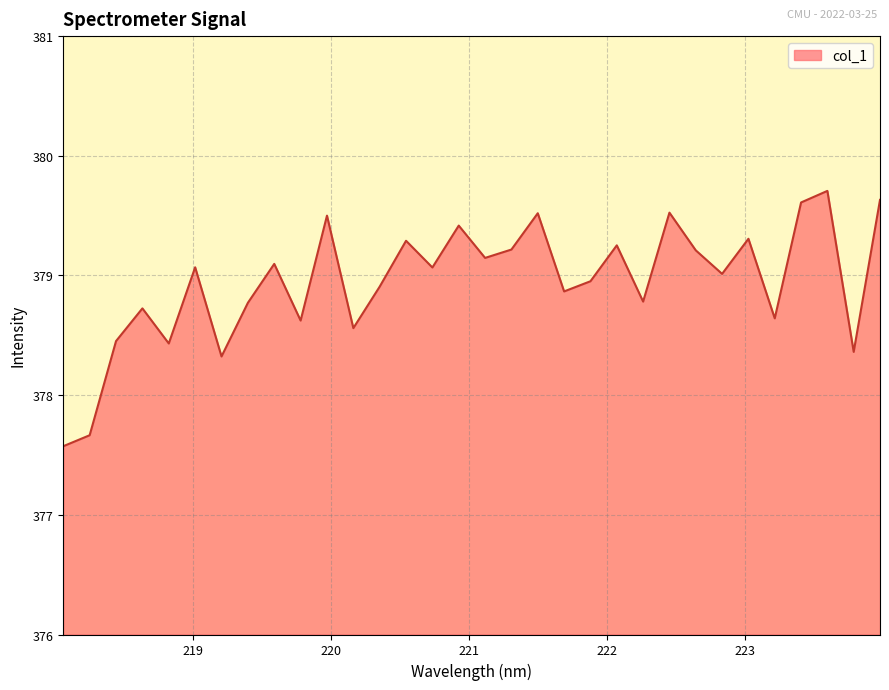

What is the difference between the maximum and minimum values?

2.1